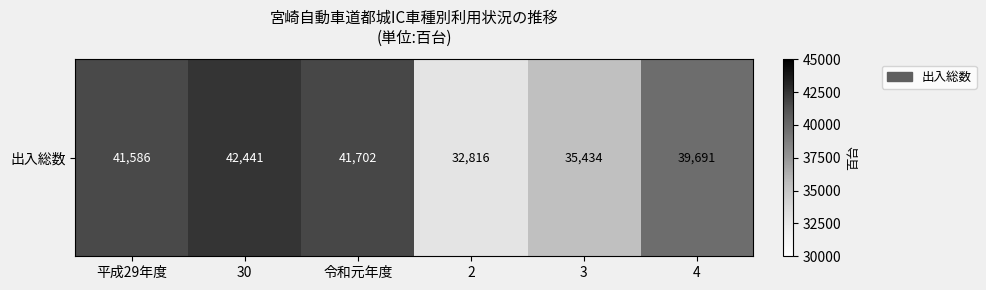

What is the smallest value displayed?

32816